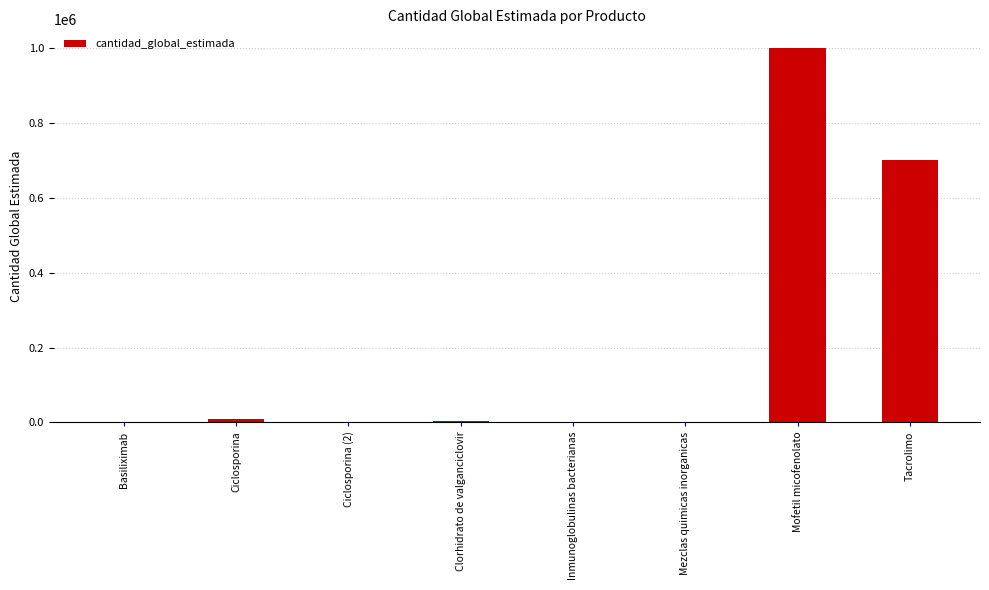

What is the sum of the values at Tacrolimo and Ciclosporina (2)?

700040